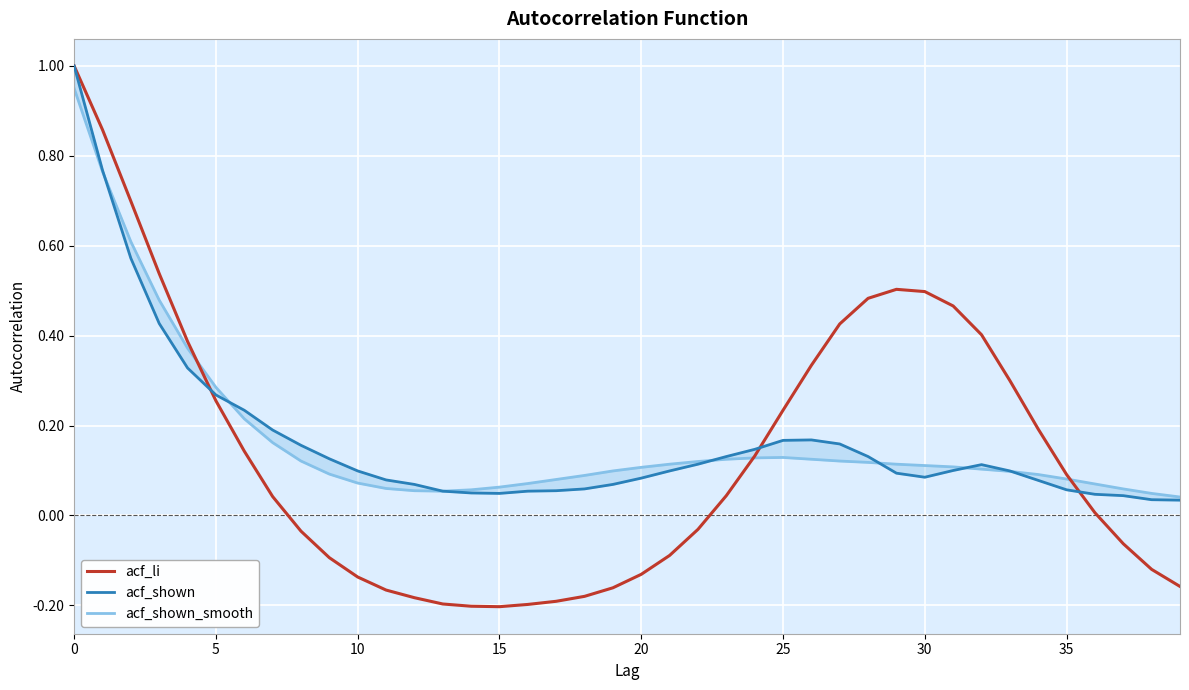

After their last crossing, which series has the higher values: acf_shown or acf_li?

acf_shown